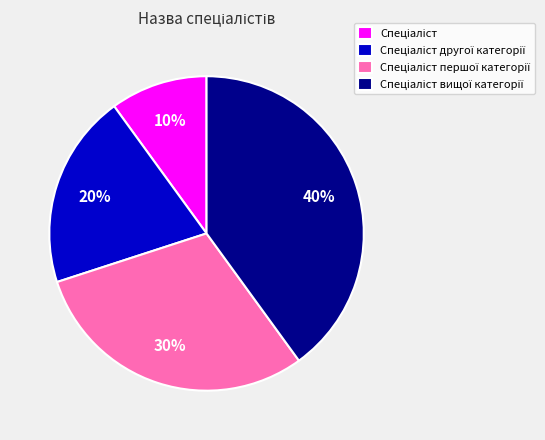

To the nearest percent, what is the difference between the largest and smallest slice percentages?

30%